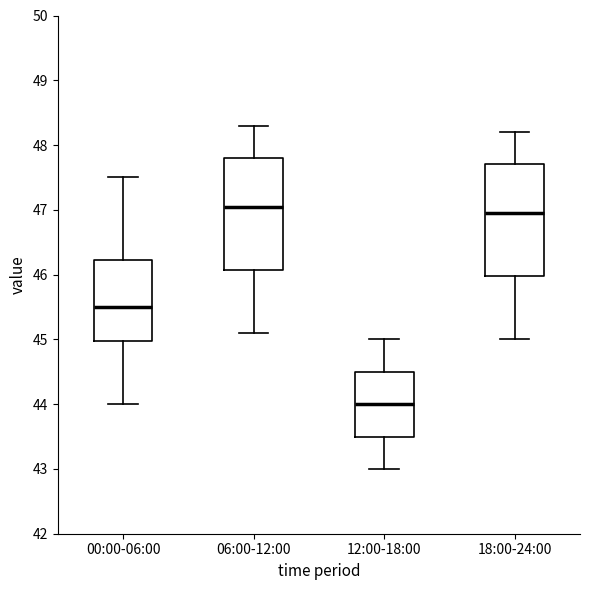

Where does the lower whisker of the box for 00:00-06:00 end on the y-axis? The values are not printed on the chart, so give them approximately, as read against the axis.

44.0